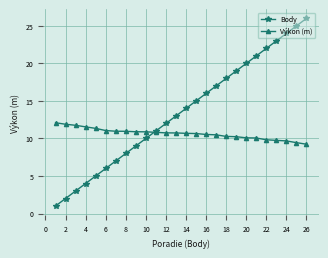

How many lines are shown in the chart?

2